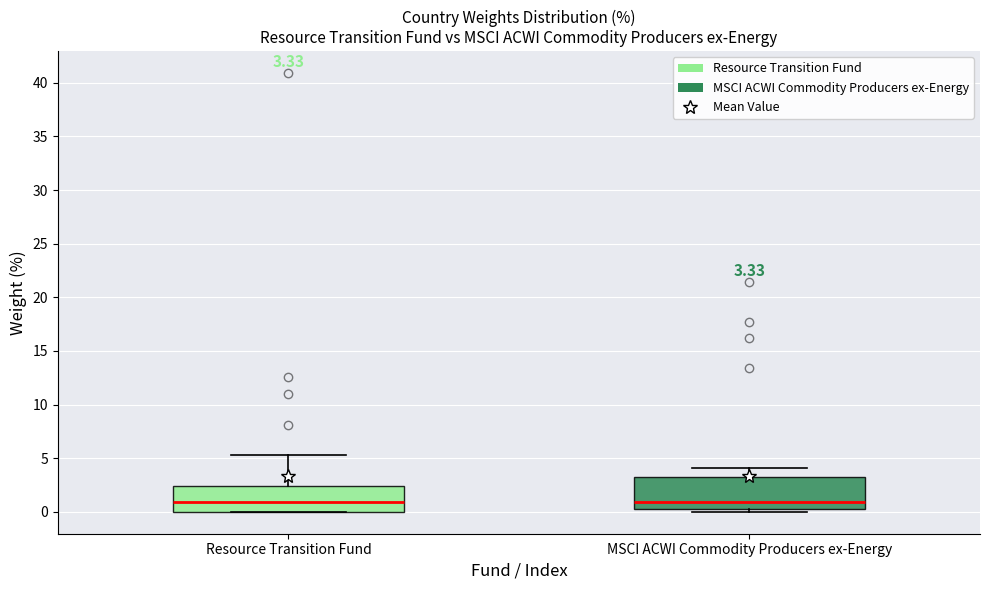

Which box is the tallest, from its lower edge to its upper edge?

MSCI ACWI Commodity Producers ex-Energy